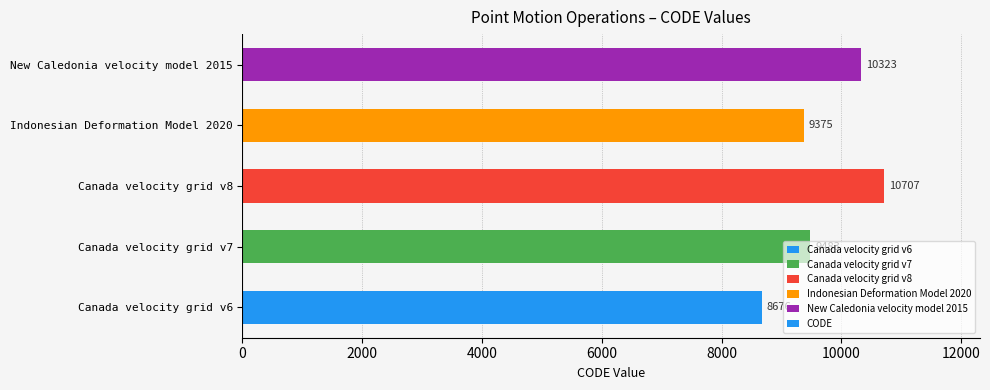

Read the value at New Caledonia velocity model 2015.

10323